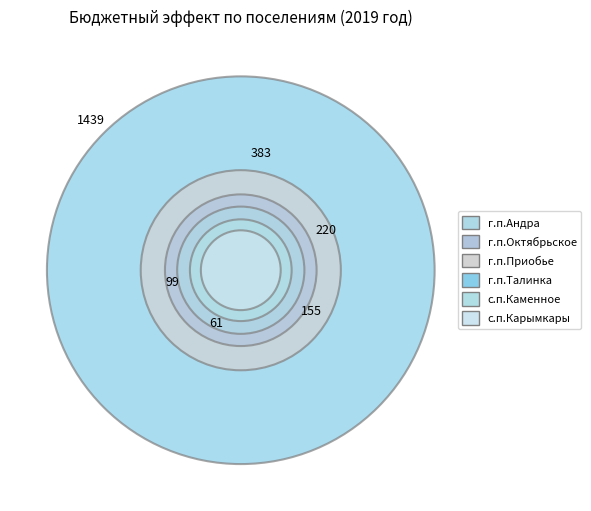

The г.п.Октябрьское slice represents 9% of the pie. True or false?

True